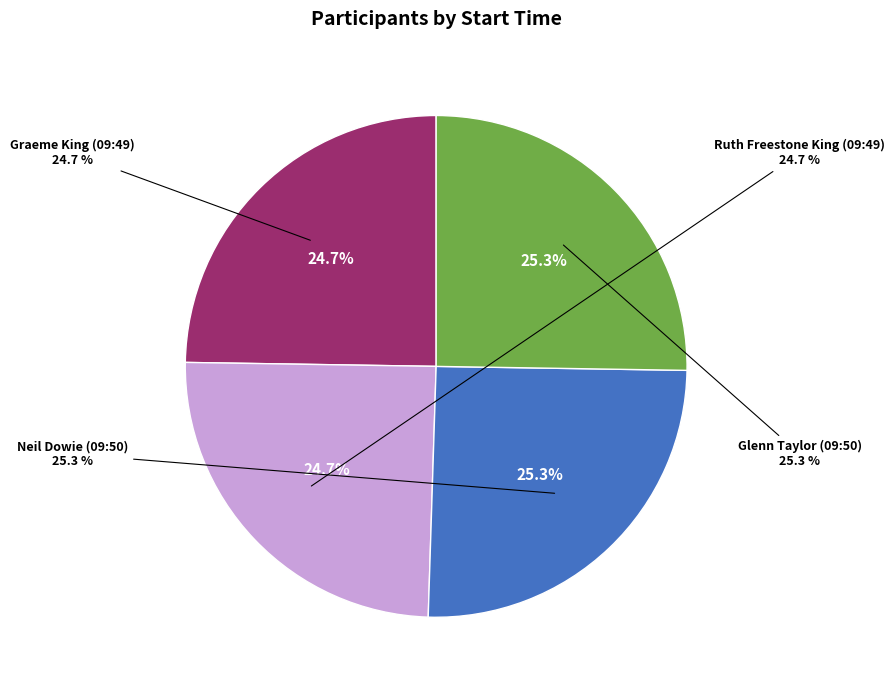

What is the smallest slice in the pie chart?

Graeme King (09:49)